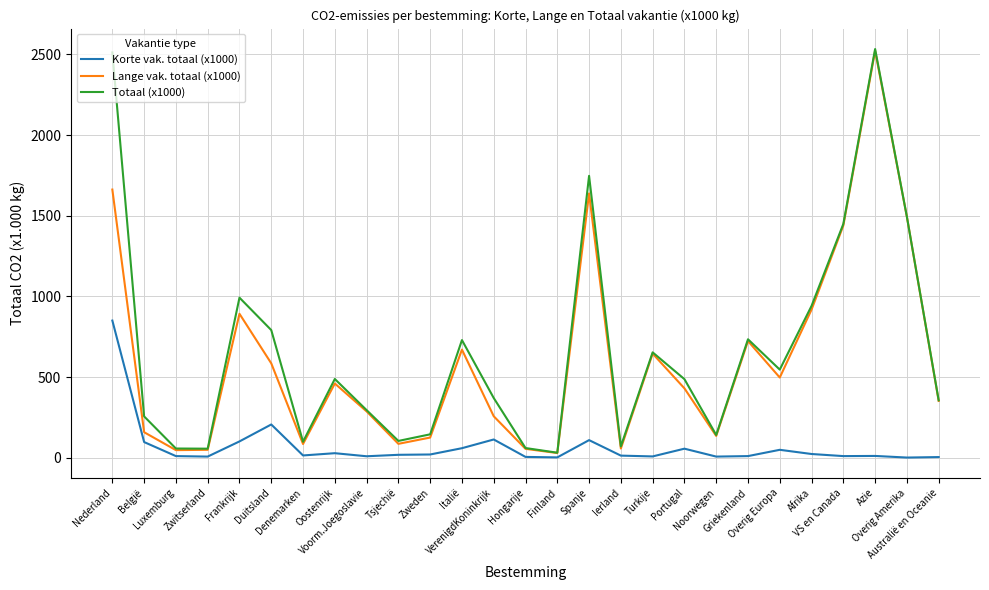

Where is Lange vak. totaal (x1000) nearest to the value 1275?

VS en Canada